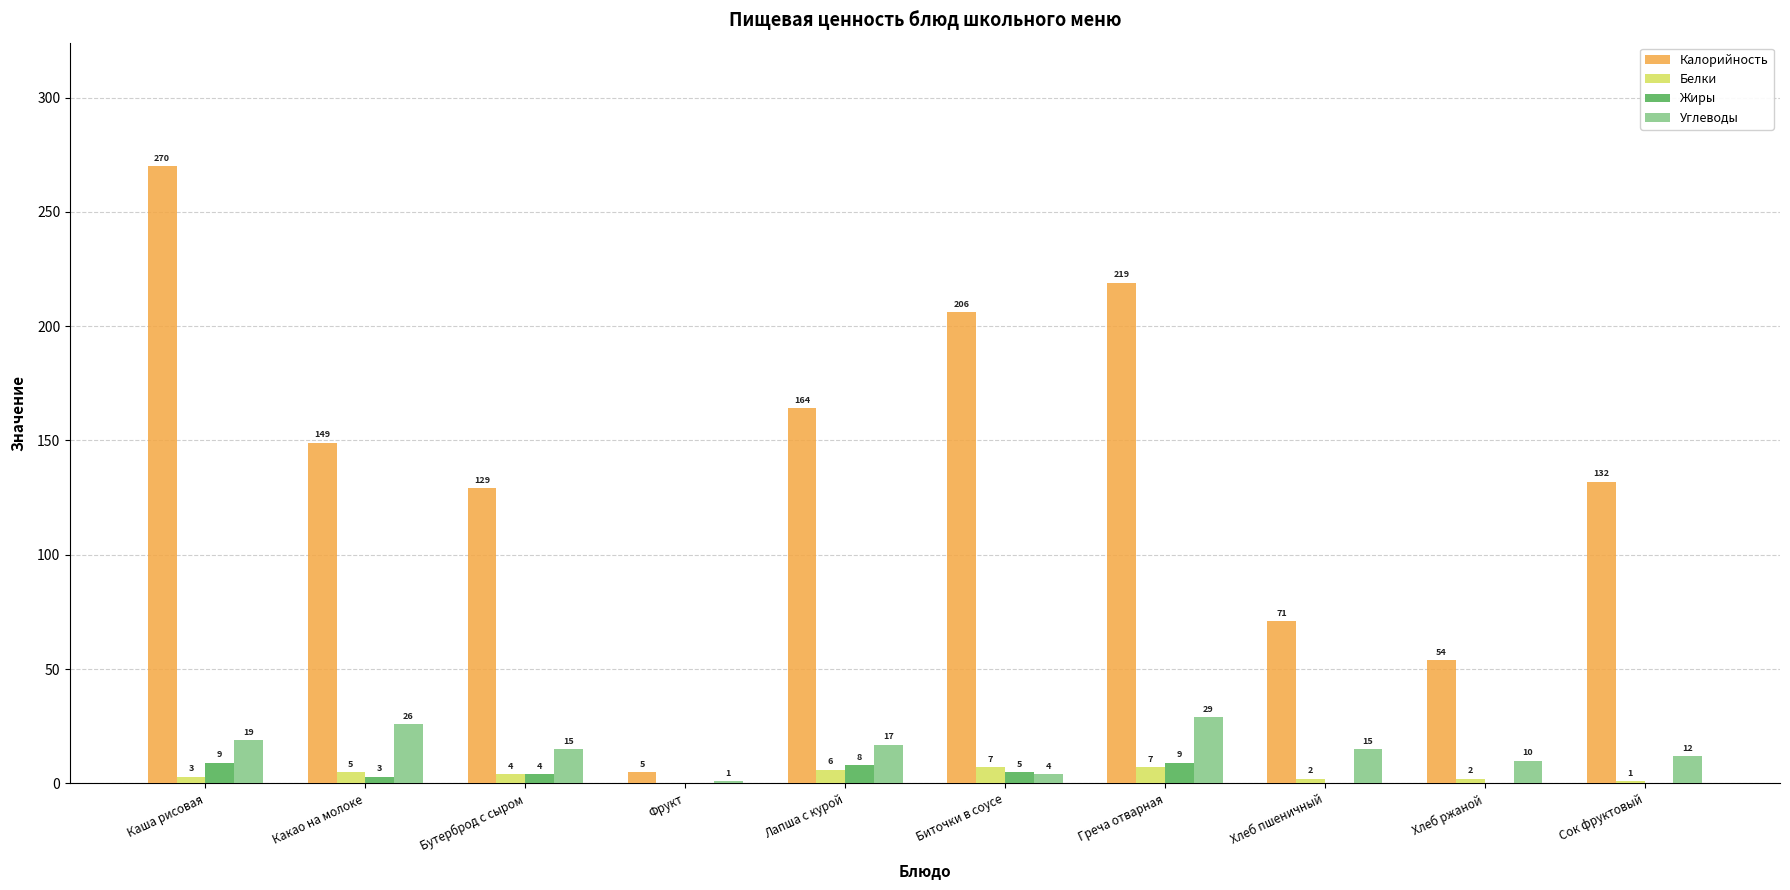

At which category is the sum across all series the highest?

Каша рисовая